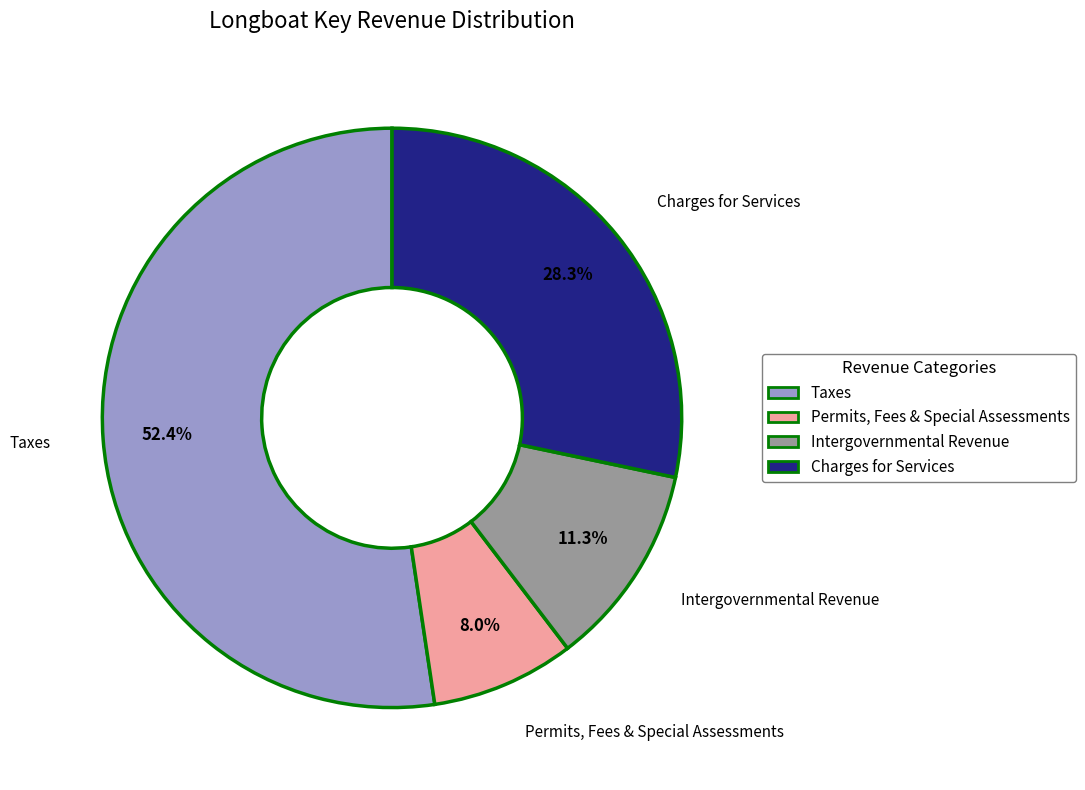

Count the number of slices in the pie.

4